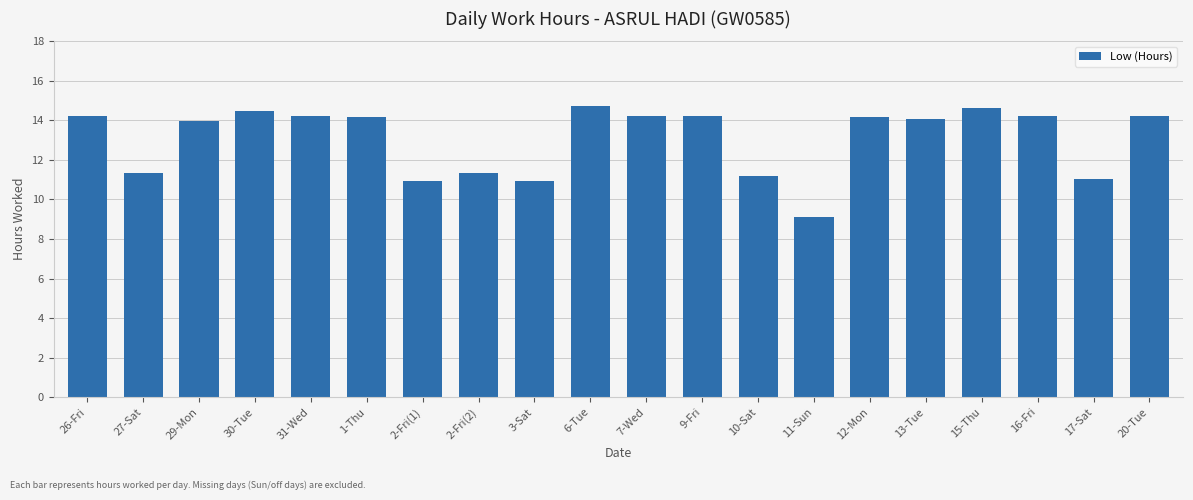

What value does the data have at 1-Thu?

14.2